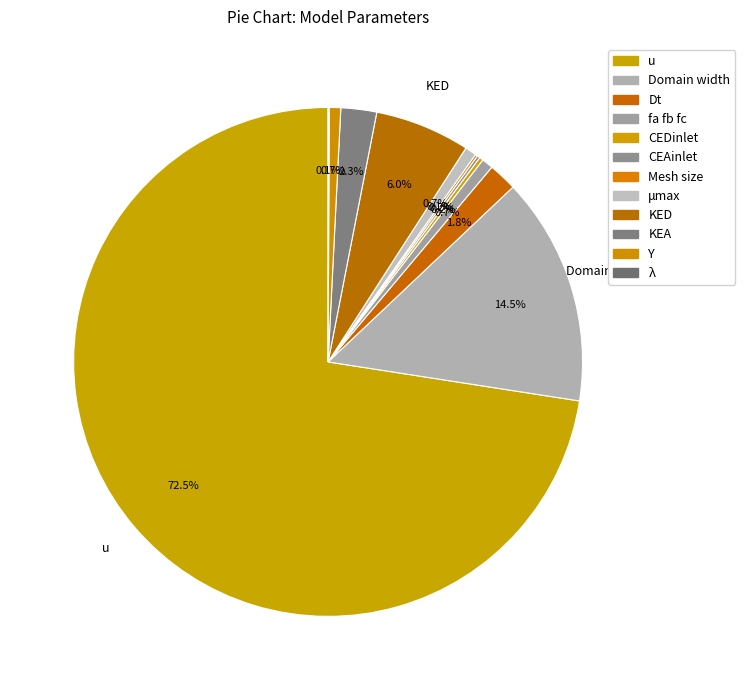

To the nearest percent, what is the average slice percentage?

8%